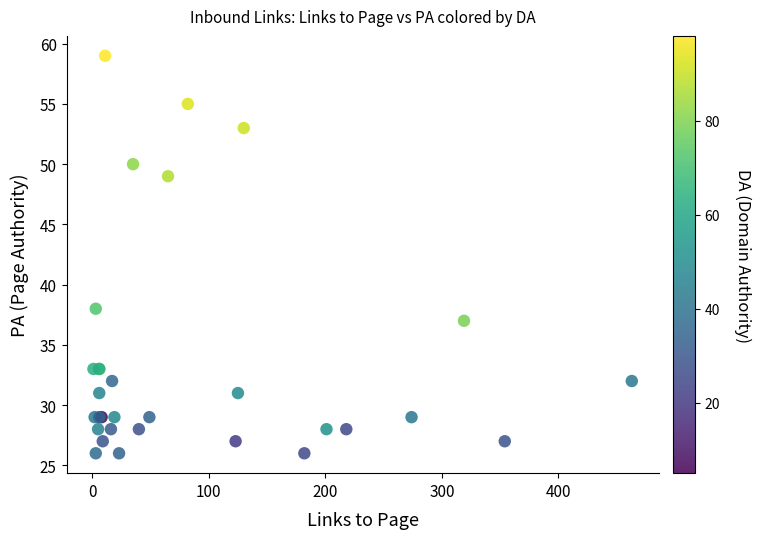

What Y value in the scatter plot is closest to 42?

38